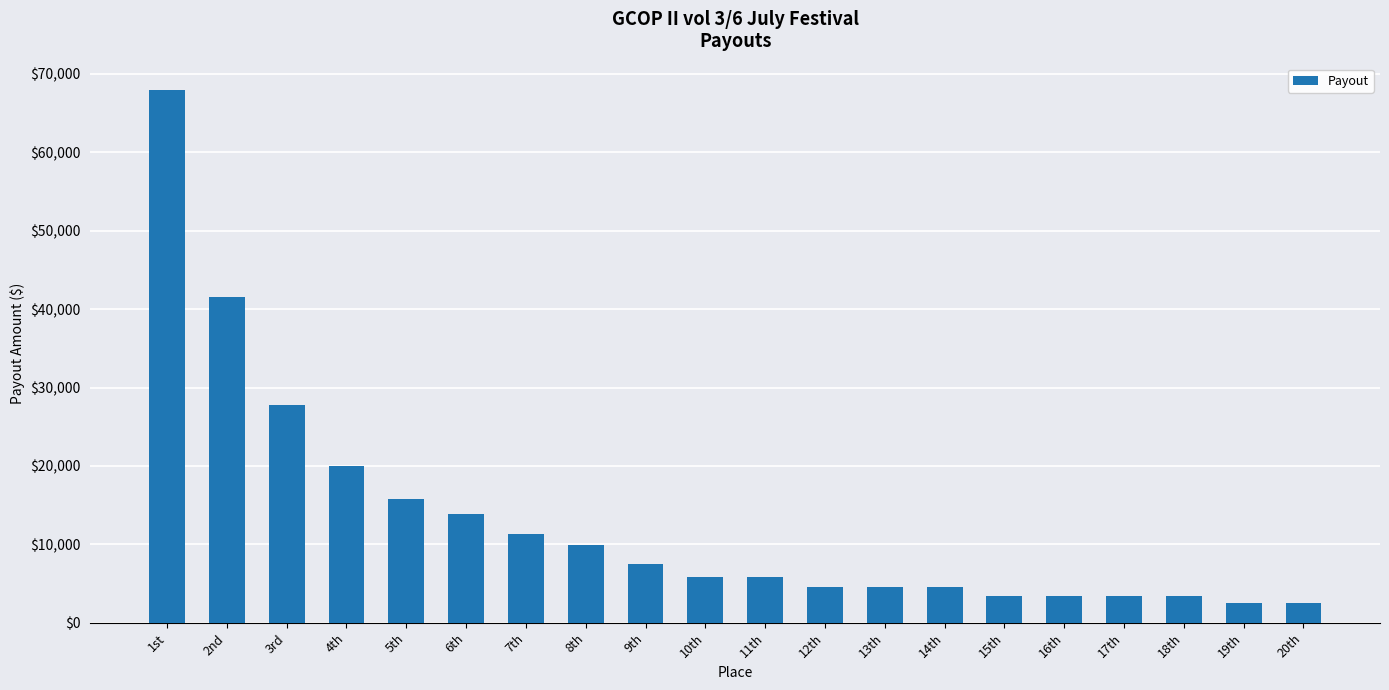

Where is the data nearest to the value 35186?

2nd